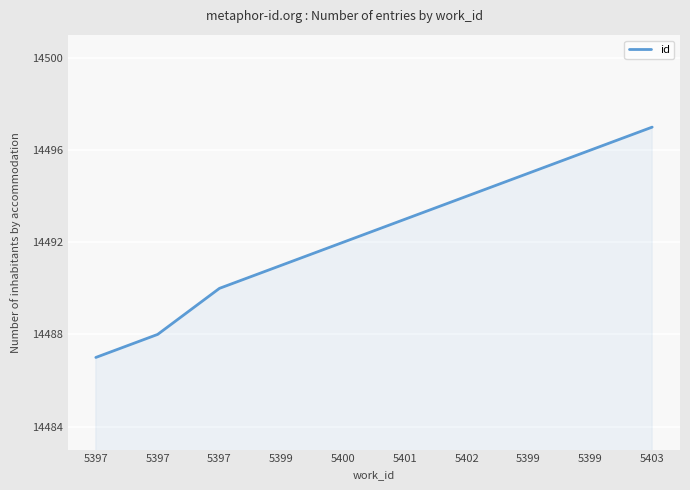

True or false: the data shows 4989 at 5397.

False